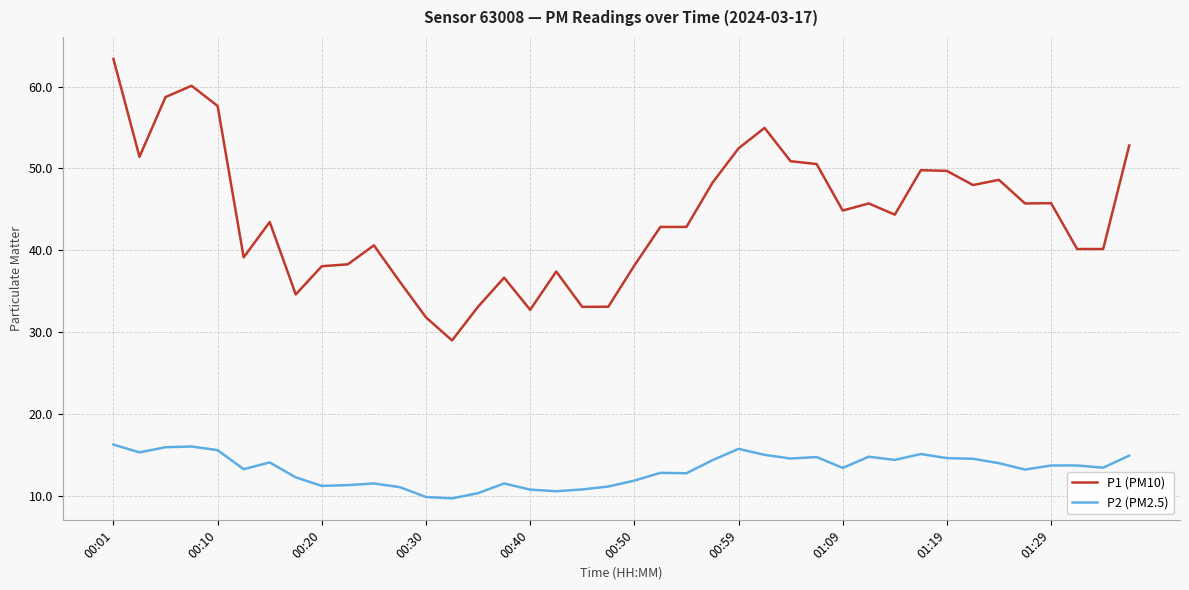

True or false: P1 (PM10) and P2 (PM2.5) cross at least once.

False